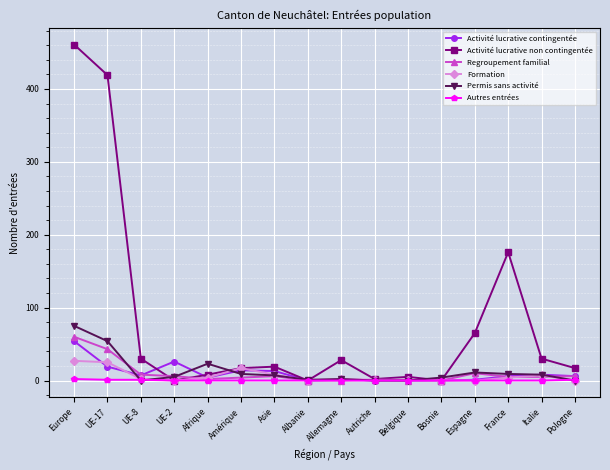

The Permis sans activité series shows 5 at UE-2. True or false?

True